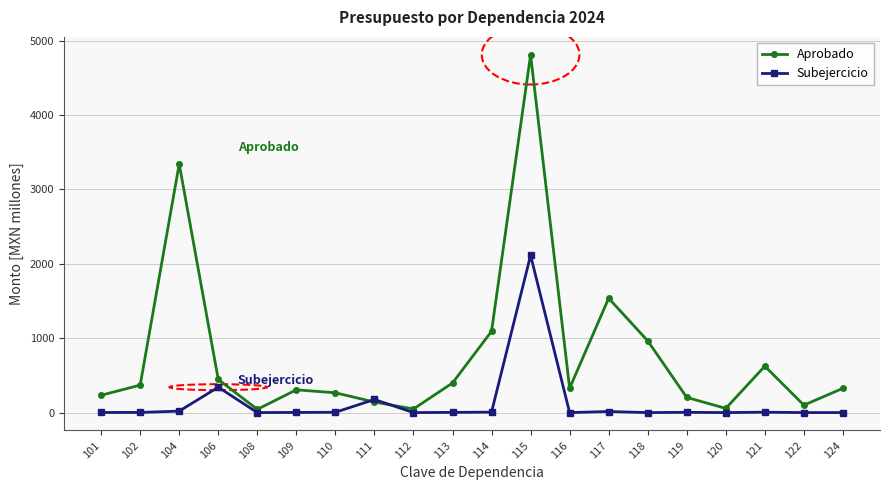

Count the number of categories in the chart.

20